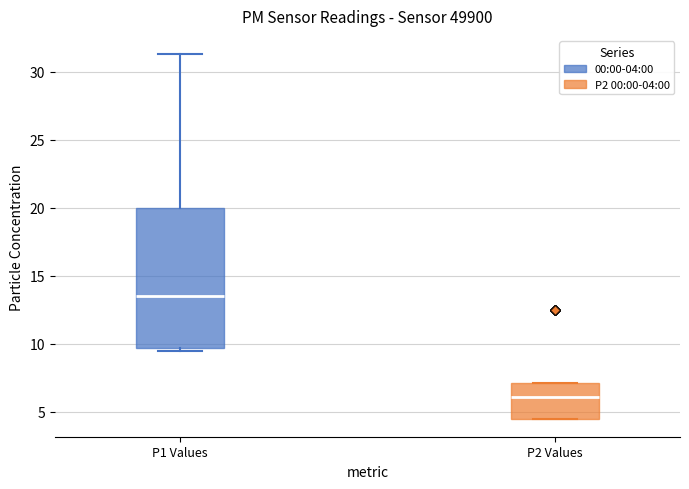

Which box's median line is the highest?

P1 Values